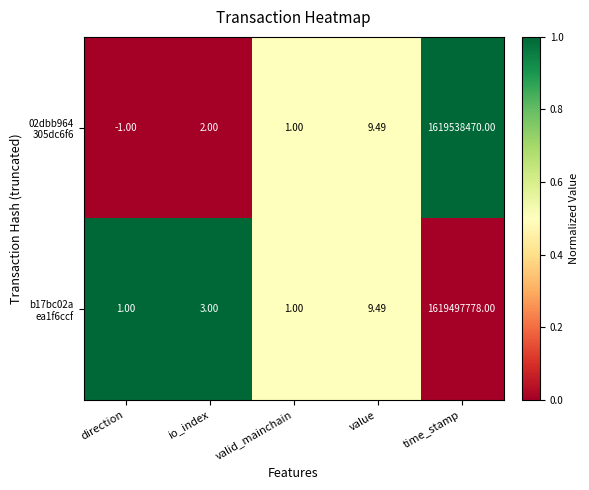

At which category is the sum across all series the highest?

time_stamp